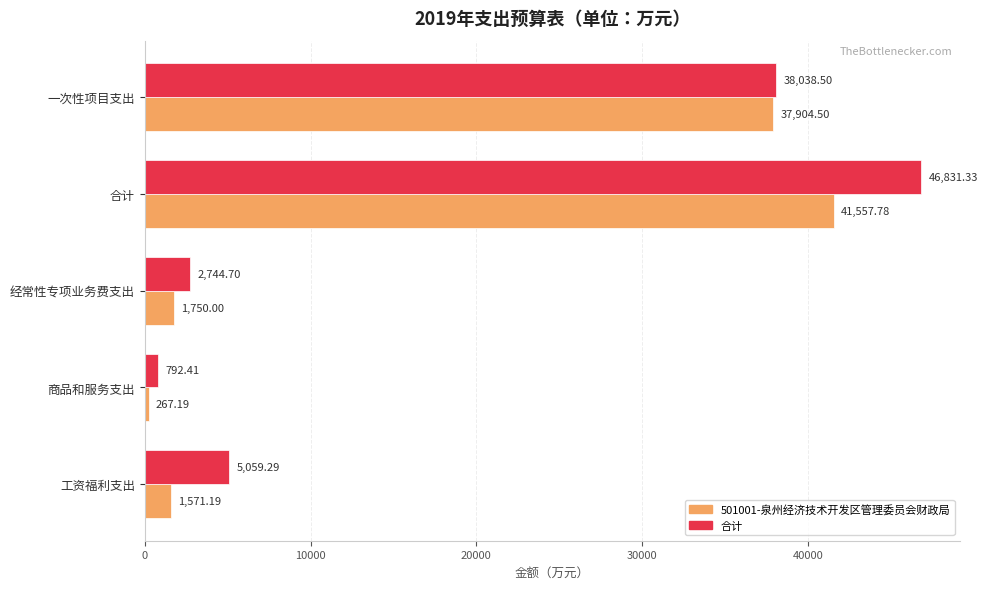

Which category has the highest value in the 合计 series?

合计